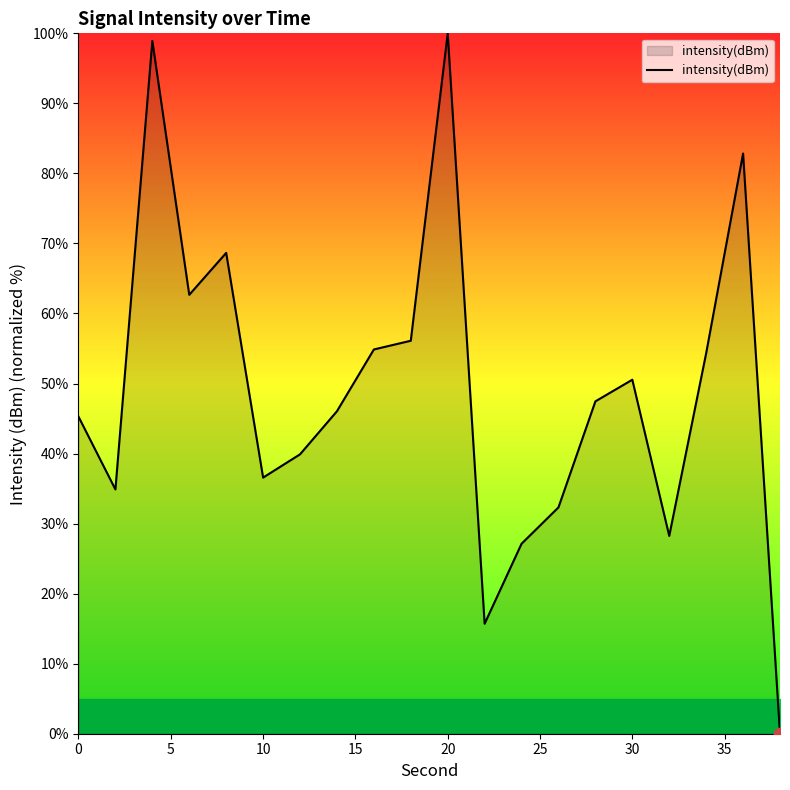

What is the greatest value displayed?

100.0